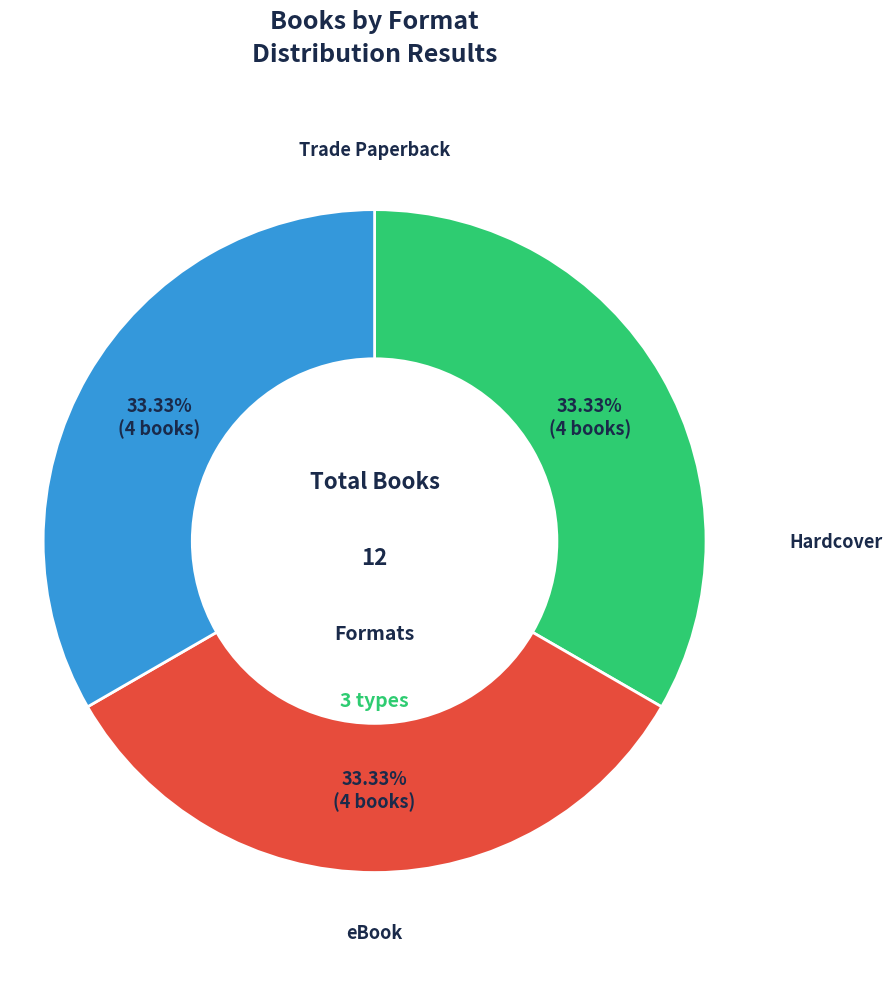

How many segments does this pie chart have?

3